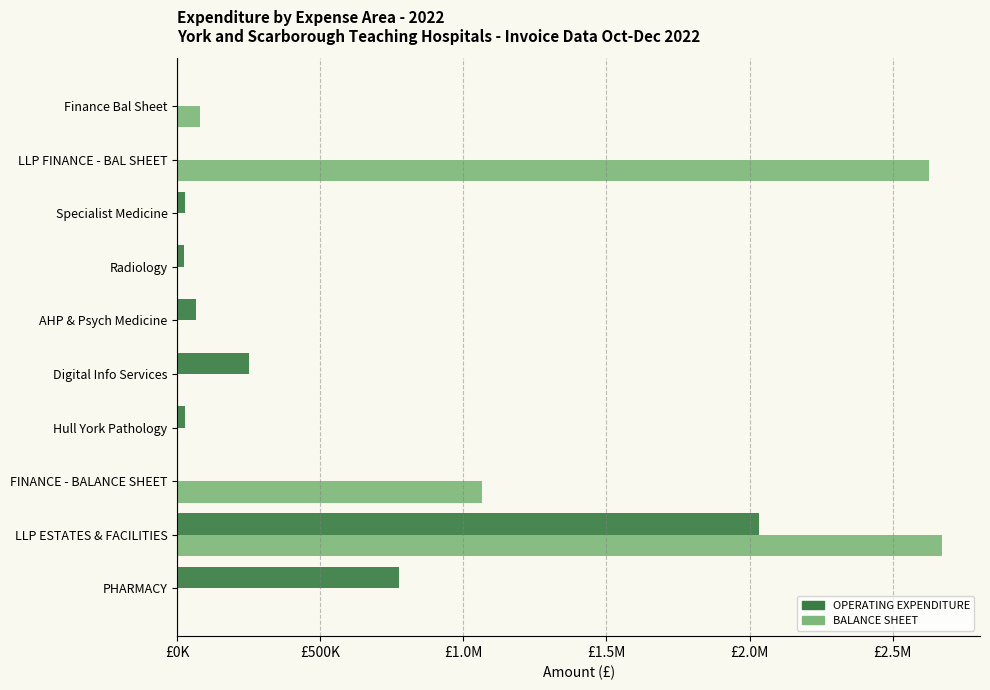

What is the maximum value for OPERATING EXPENDITURE?

2034155.8